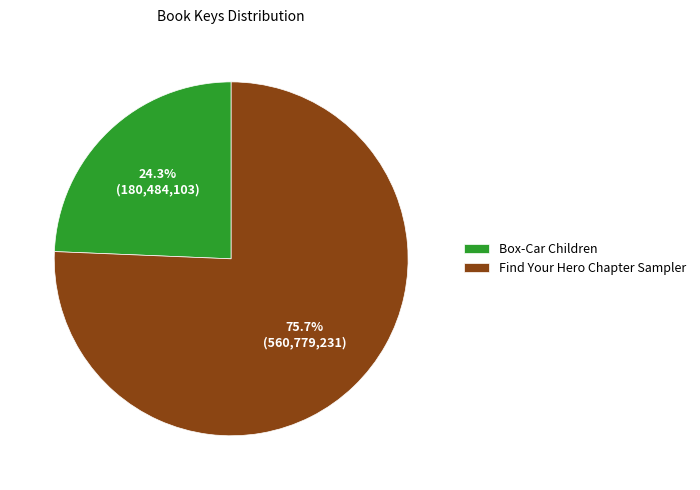

Combined, what portion of the pie is Box-Car Children and Find Your Hero Chapter Sampler?

100.0%